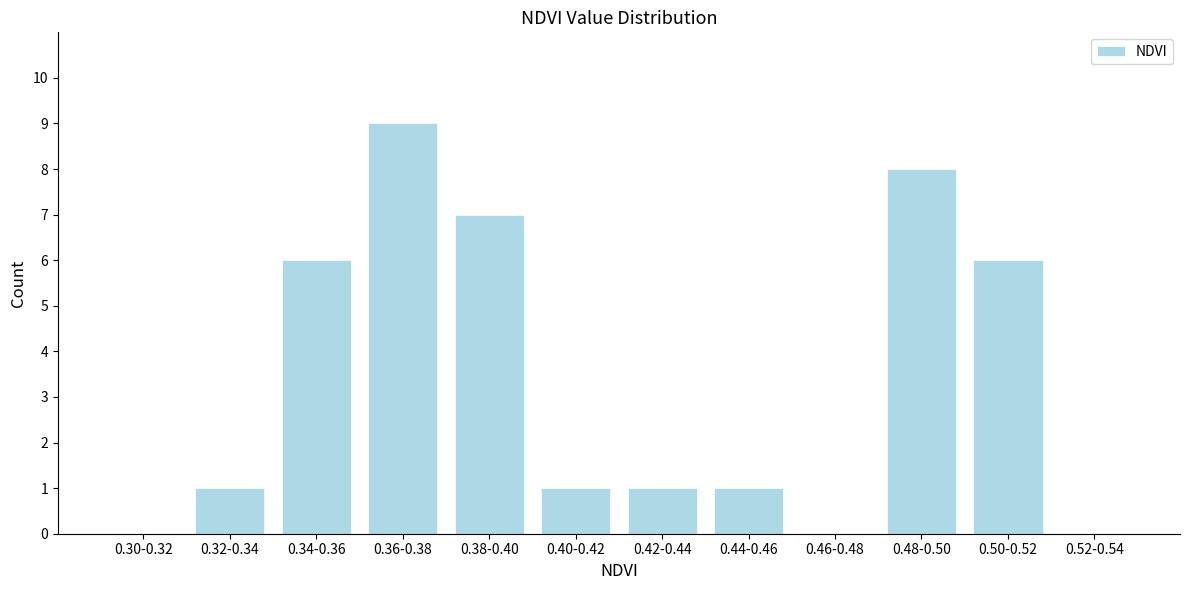

Reading left to right, what are all the values shown in this chart?

0.30-0.32=0	0.32-0.34=1	0.34-0.36=6	0.36-0.38=9	0.38-0.40=7	0.40-0.42=1	0.42-0.44=1	0.44-0.46=1	0.46-0.48=0	0.48-0.50=8	0.50-0.52=6	0.52-0.54=0